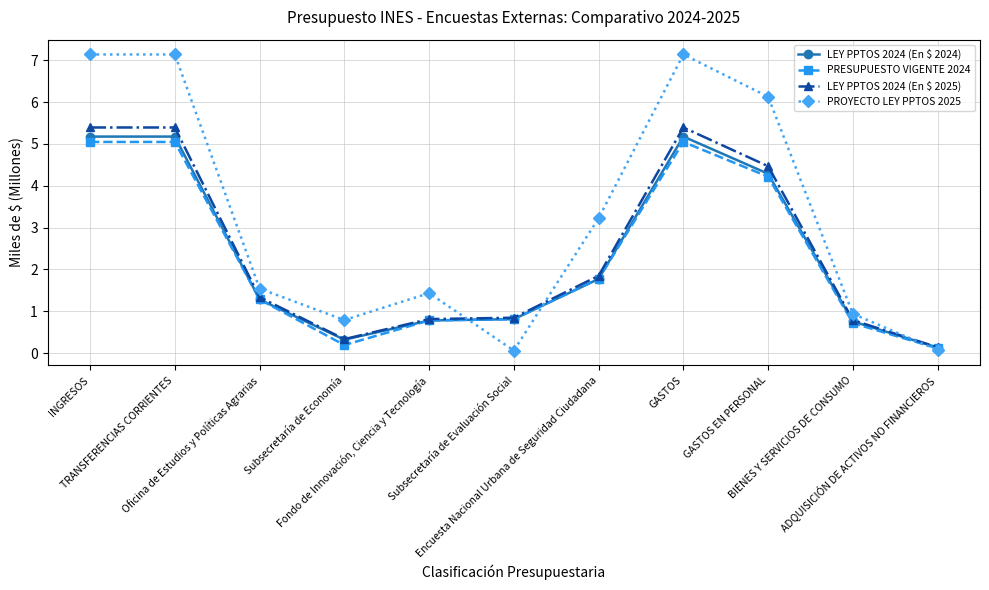

What are all the series names shown in the legend?

LEY PPTOS 2024 (En $ 2024), PRESUPUESTO VIGENTE 2024, LEY PPTOS 2024 (En $ 2025), PROYECTO LEY PPTOS 2025